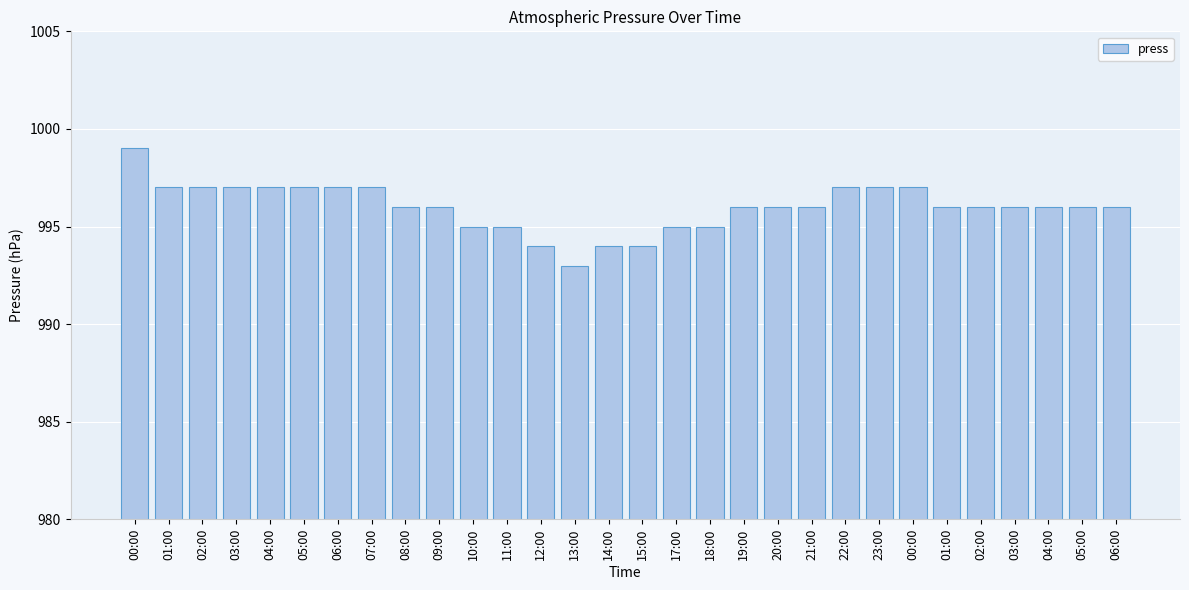

Rank the categories by value from lowest to highest.

13:00, 12:00, 14:00, 15:00, 10:00, 11:00, 17:00, 18:00, 08:00, 09:00, 19:00, 20:00, 21:00, 01:00, 02:00, 03:00, 04:00, 05:00, 06:00, 01:00, 02:00, 03:00, 04:00, 05:00, 06:00, 07:00, 22:00, 23:00, 00:00, 00:00